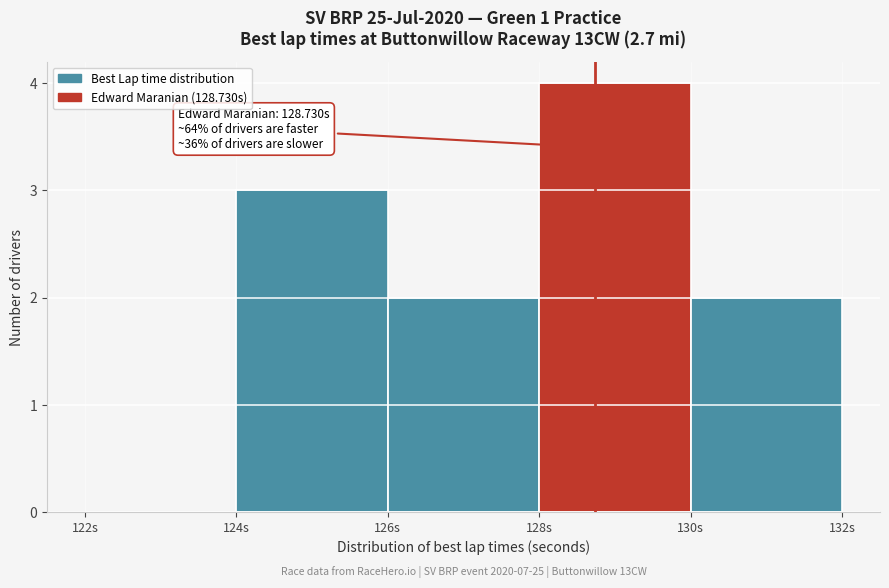

Over which range of the x-axis is the bar tallest?

128 to 130